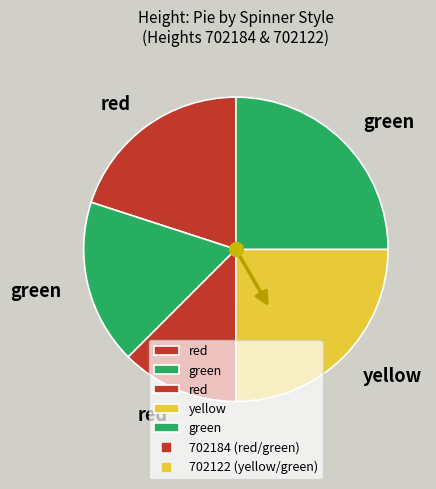

How many slices are in this pie chart?

5